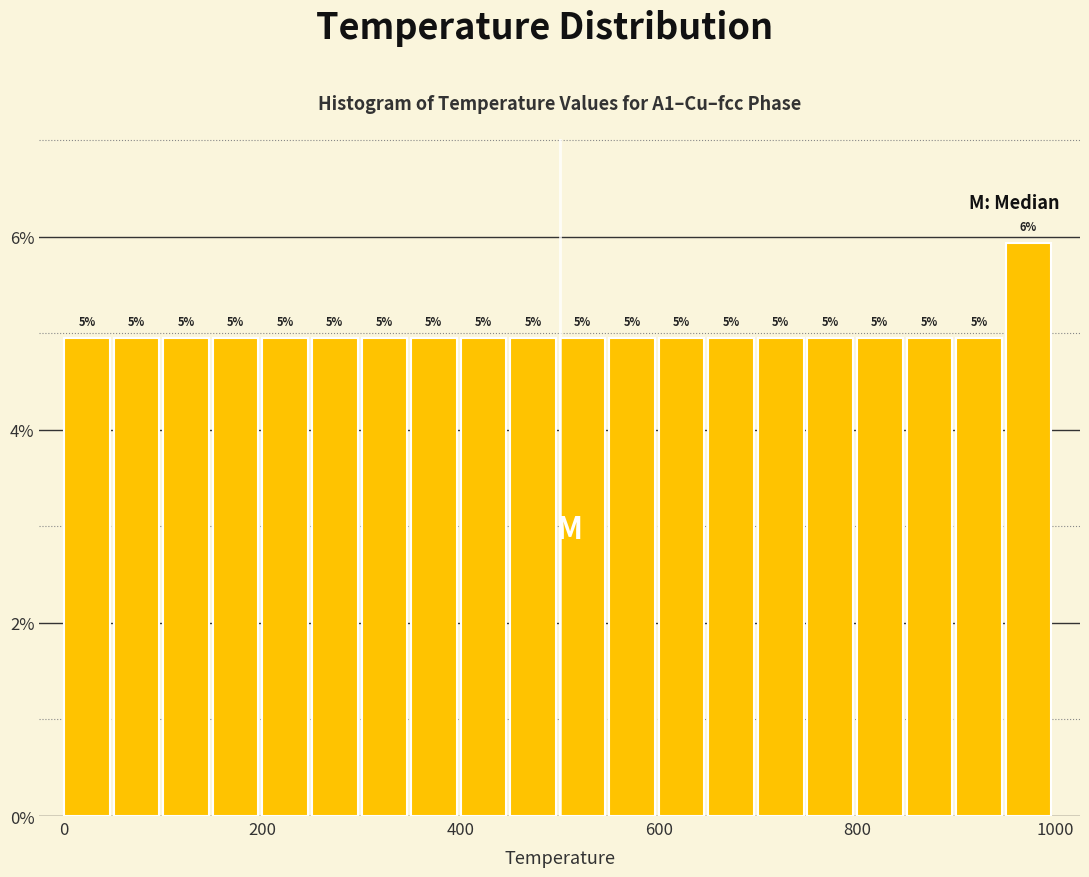

Around what value on the x-axis is the tallest bar? Give the approximate position of its centre, as read against the axis.

980